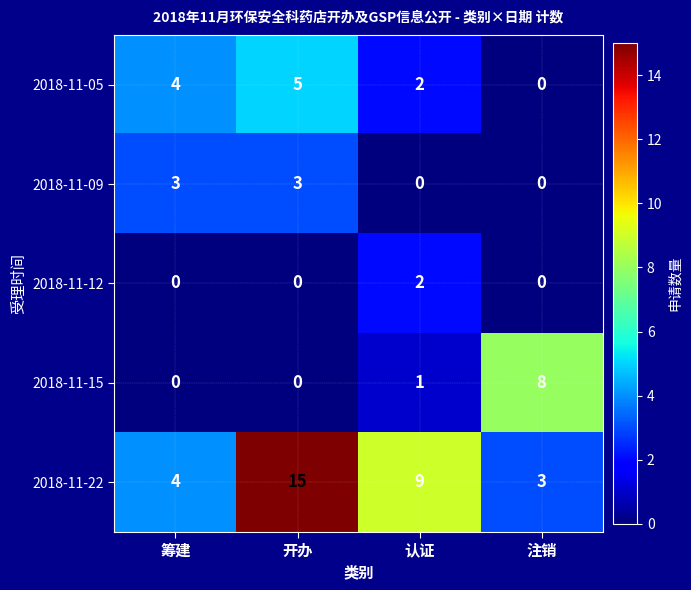

Reading left to right, transcribe all the data shown in this chart.

2018-11-05: 筹建=4	开办=5	认证=2	注销=0
2018-11-09: 筹建=3	开办=3	认证=0	注销=0
2018-11-12: 筹建=0	开办=0	认证=2	注销=0
2018-11-15: 筹建=0	开办=0	认证=1	注销=8
2018-11-22: 筹建=4	开办=15	认证=9	注销=3